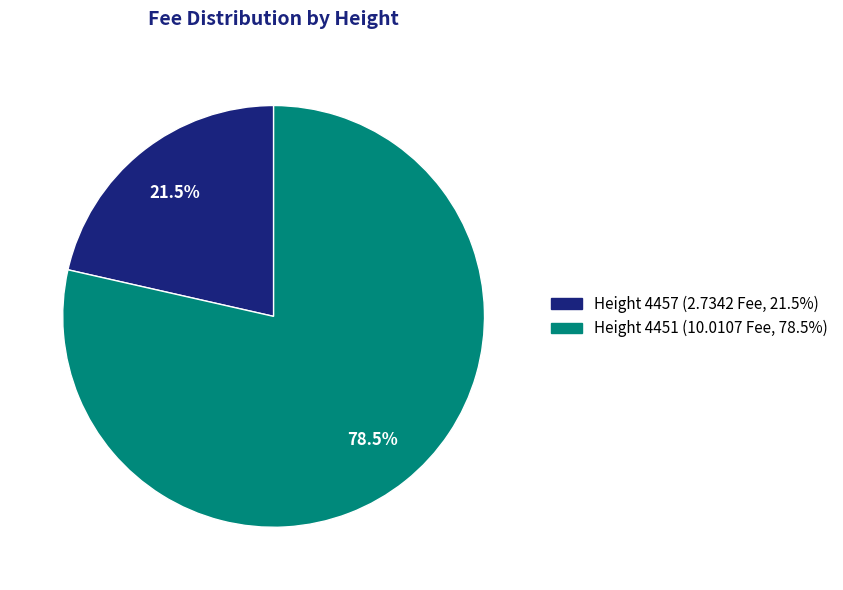

Does any single category account for the majority?

Yes